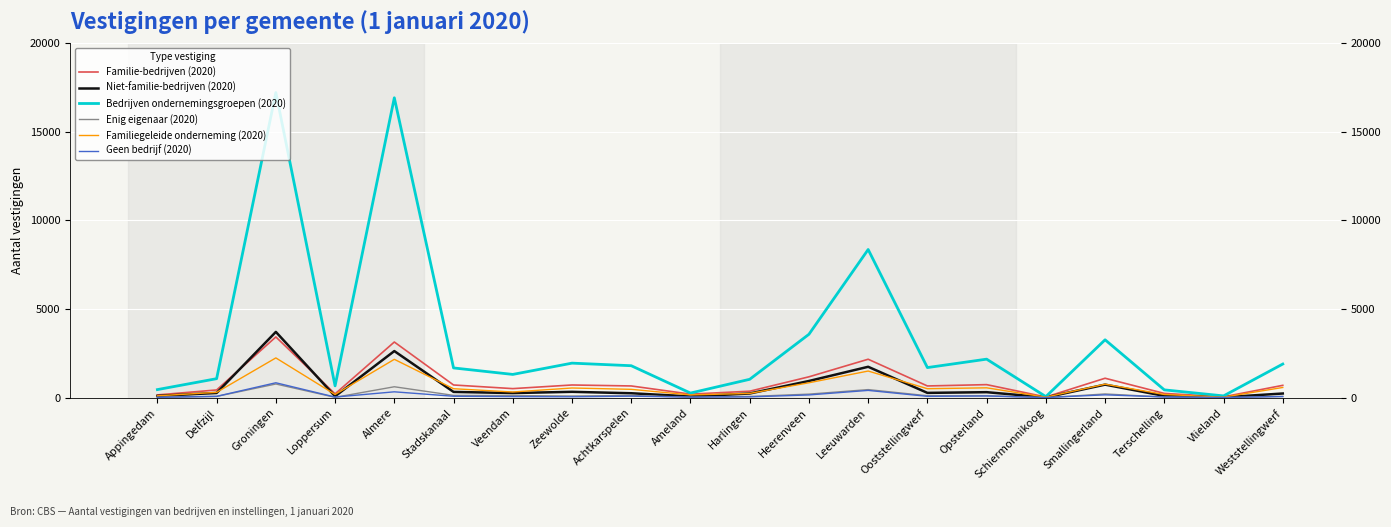

Is it true that Familie-bedrijven (2020) equals 2175 at Leeuwarden?

True